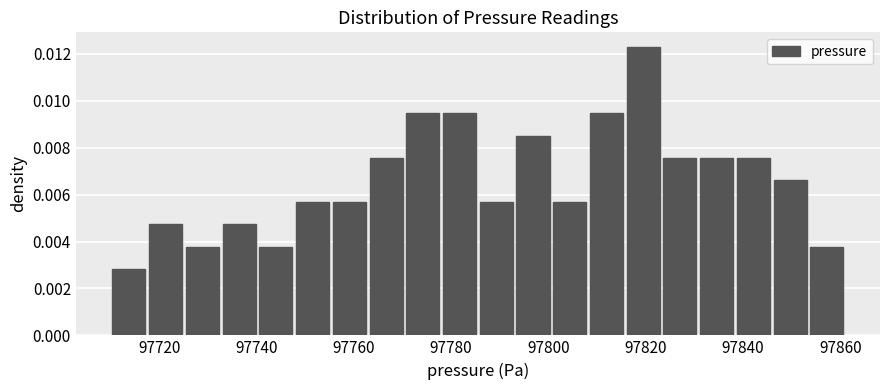

Around what value on the x-axis is the tallest bar? Give the approximate position of its centre, as read against the axis.

97820